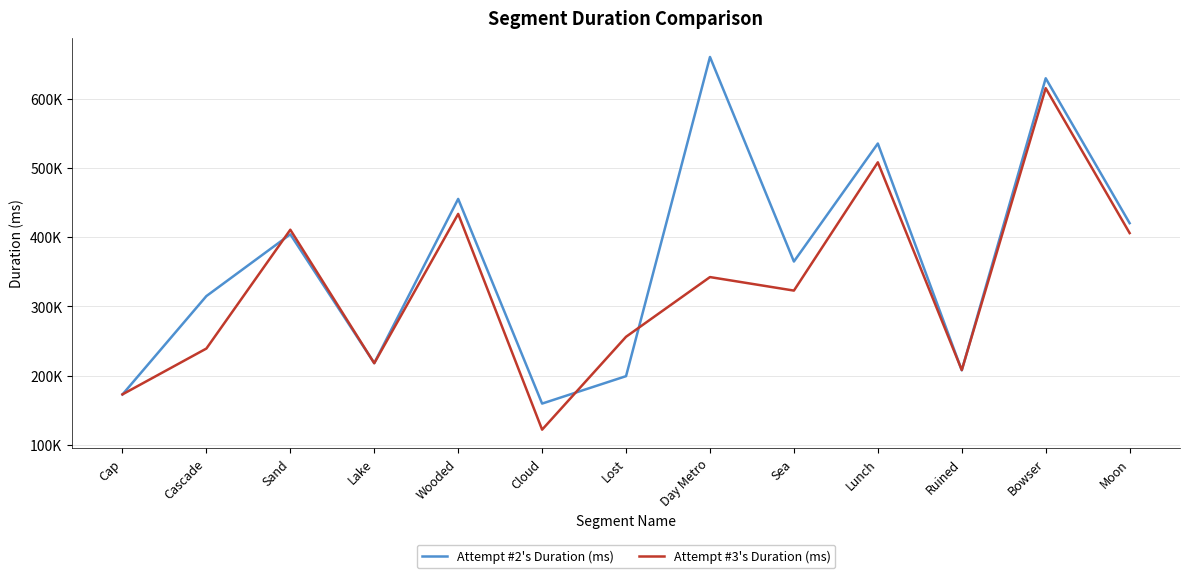

Rank the categories by Attempt #3's Duration (ms) value from lowest to highest.

Cloud, Cap, Ruined, Lake, Cascade, Lost, Sea, Day Metro, Moon, Sand, Wooded, Lunch, Bowser